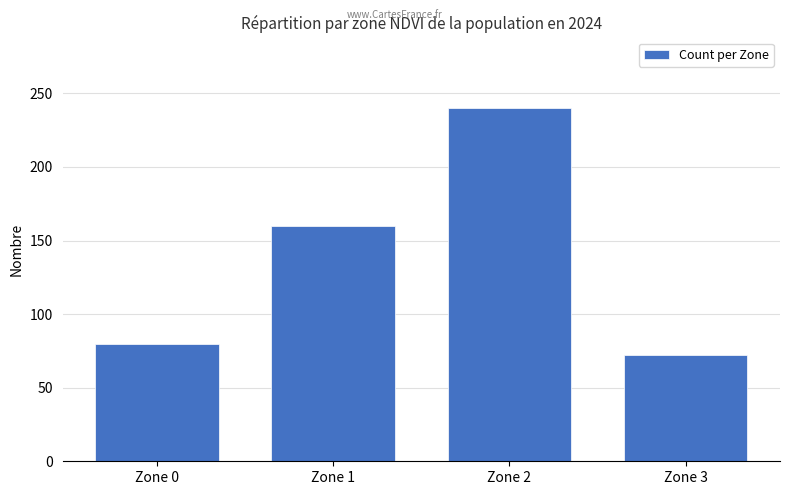

Approximately how many times larger is the value at Zone 0 compared to Zone 3?

1.1